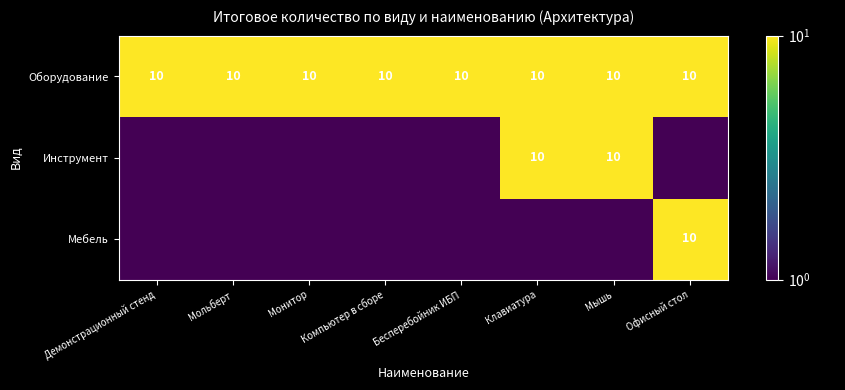

At how many categories does at least one series exceed 9?

8